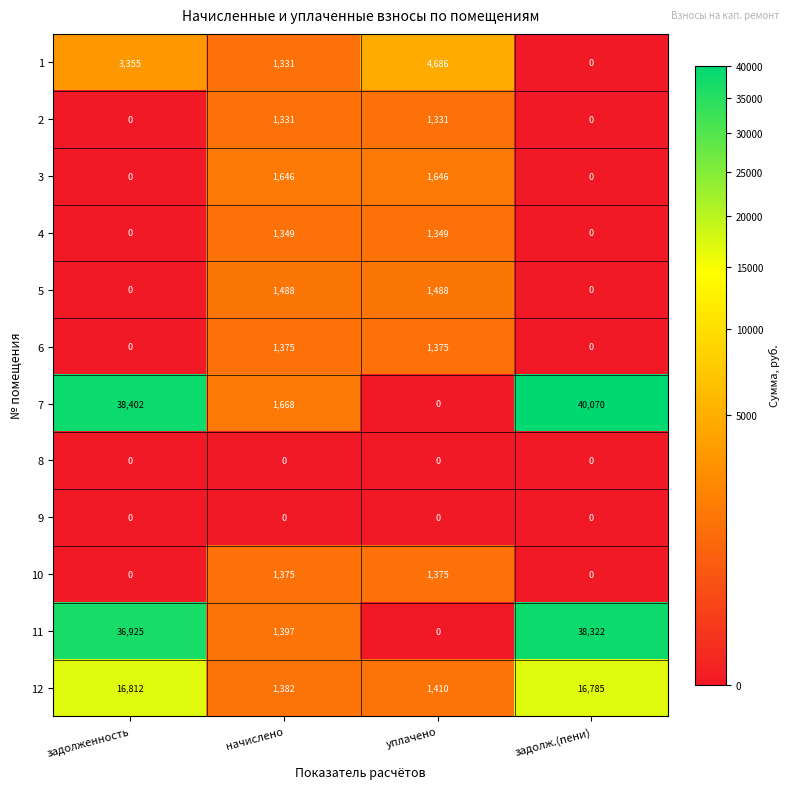

Rank the categories by 7 value from highest to lowest.

задолж.(пени), задолженность, начислено, уплачено